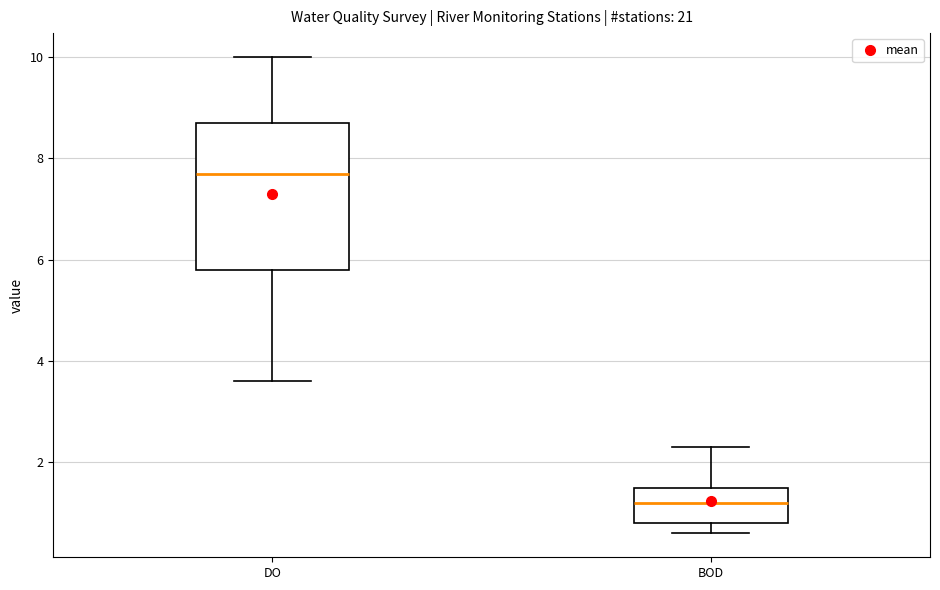

Which box has the highest median line?

DO